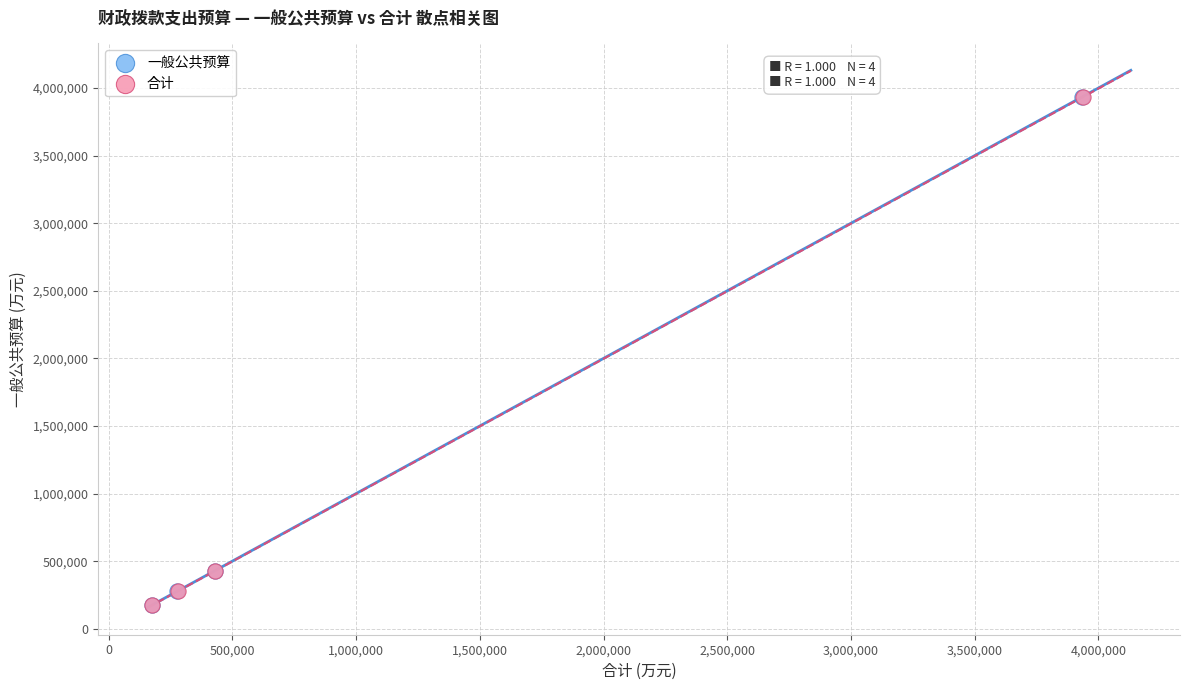

Which series has the widest spread of Y values?

一般公共预算